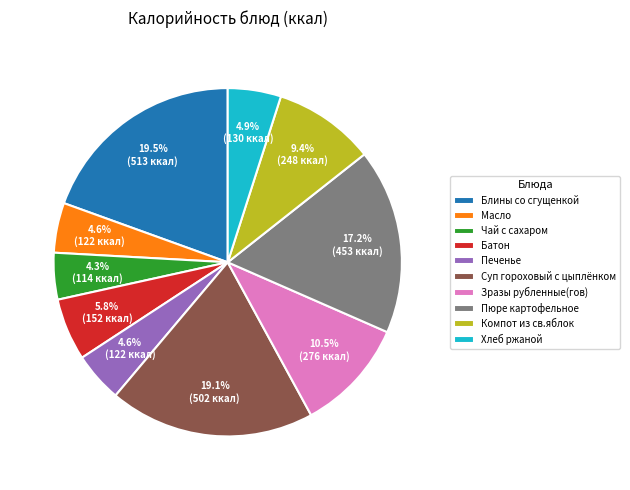

Combined, do Хлеб ржаной and Суп гороховый с цыплёнком account for over 50%?

No